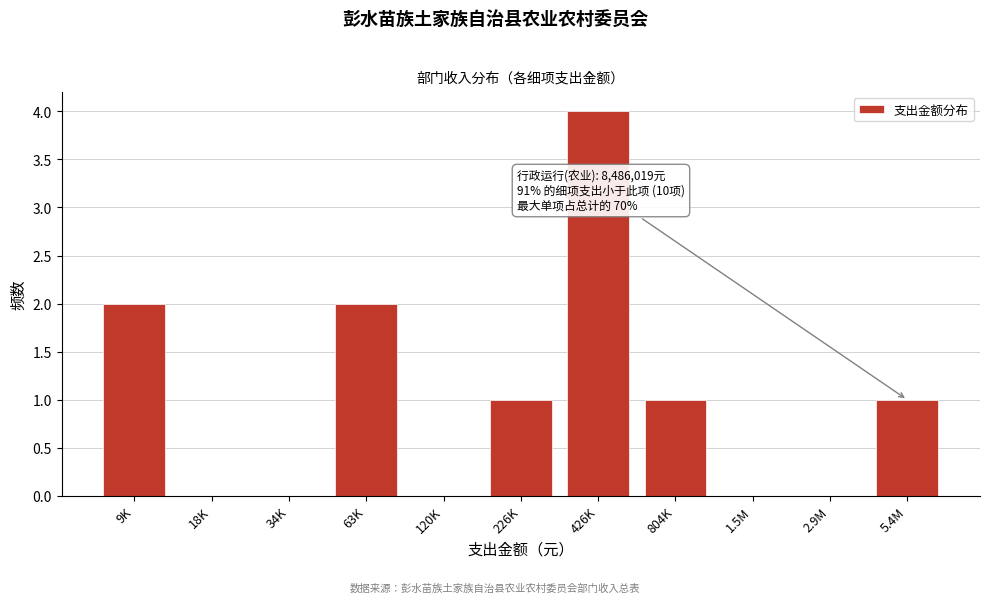

Reading left to right, what are all the values shown in this chart?

9K=2	18K=0	34K=0	63K=2	120K=0	226K=1	426K=4	804K=1	1.5M=0	2.9M=0	5.4M=1